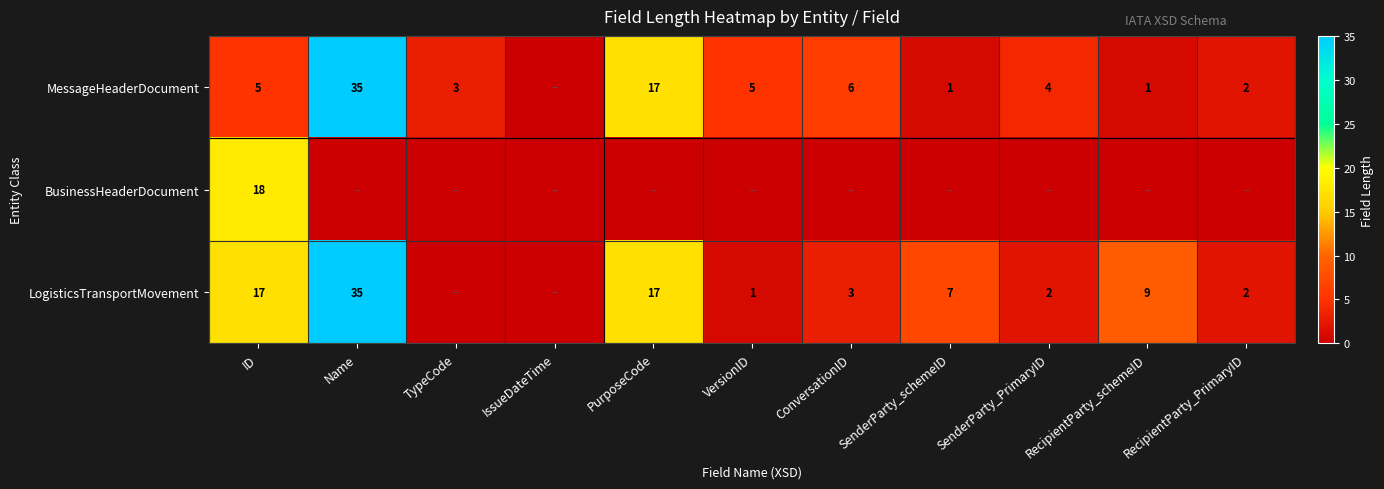

The value of LogisticsTransportMovement at ConversationID is 3. True or false?

True